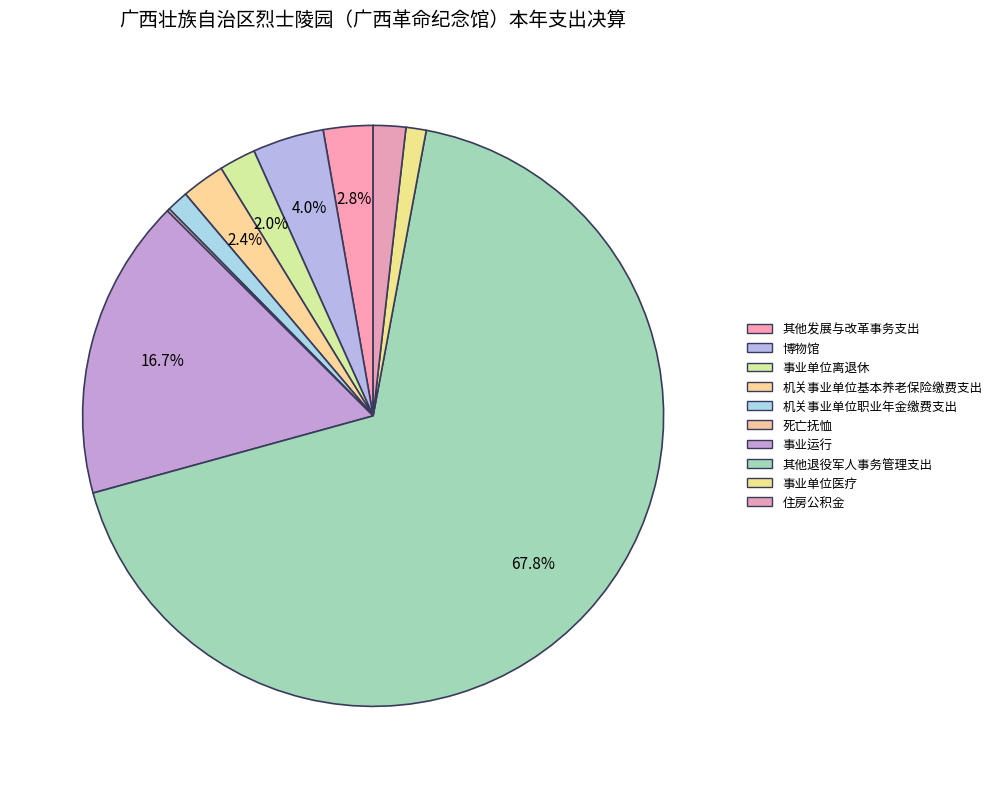

True or false: 机关事业单位职业年金缴费支出 accounts for 1% of the total.

True